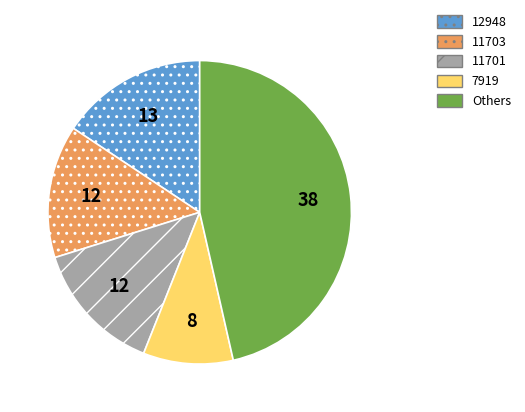

Is there any slice that represents more than half of the pie?

No